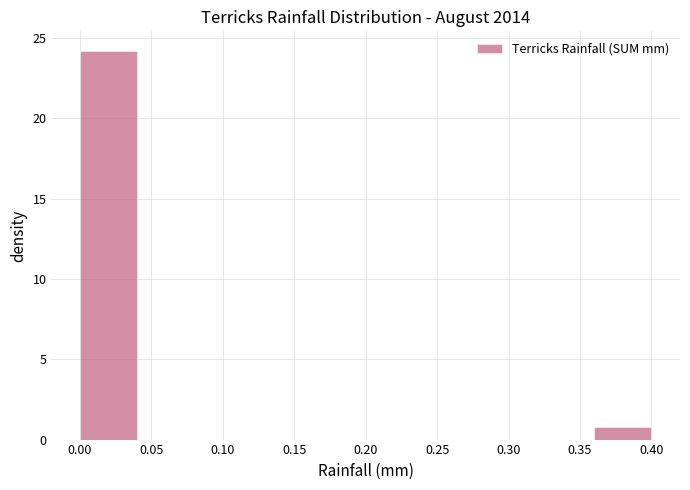

Which range on the x-axis has the tallest bar?

0.00 to 0.04